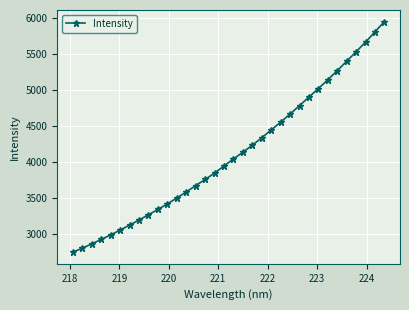

How many data points are above 4038?

17